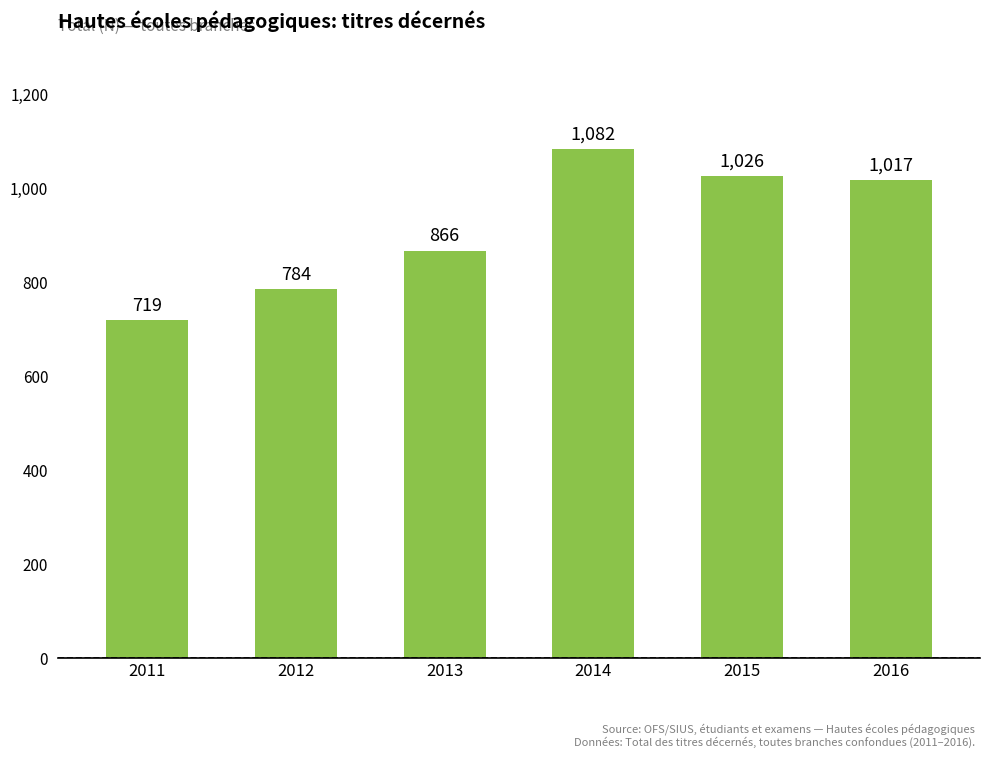

True or false: the data shows 1122 at 2011.

False